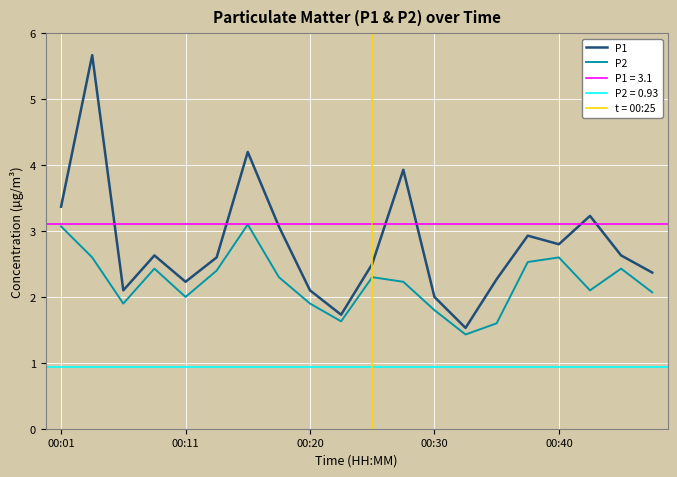

The P1 series shows 2.0 at 00:30. True or false?

True